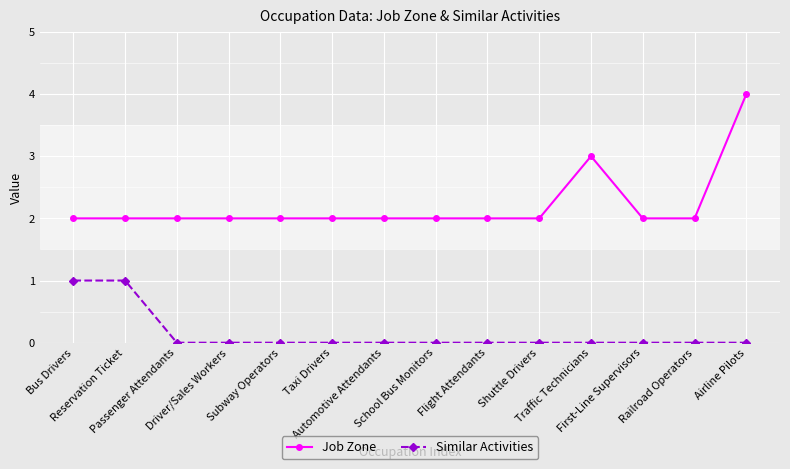

What is the maximum value shown in the chart?

4